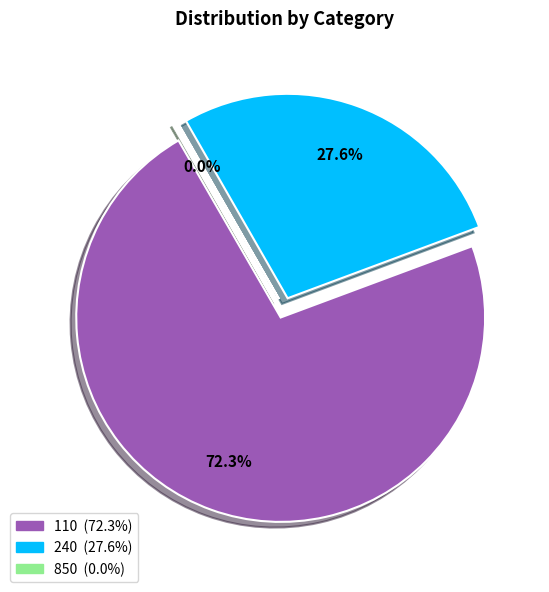

Combined, what portion of the pie is 240 and 110?

100.0%